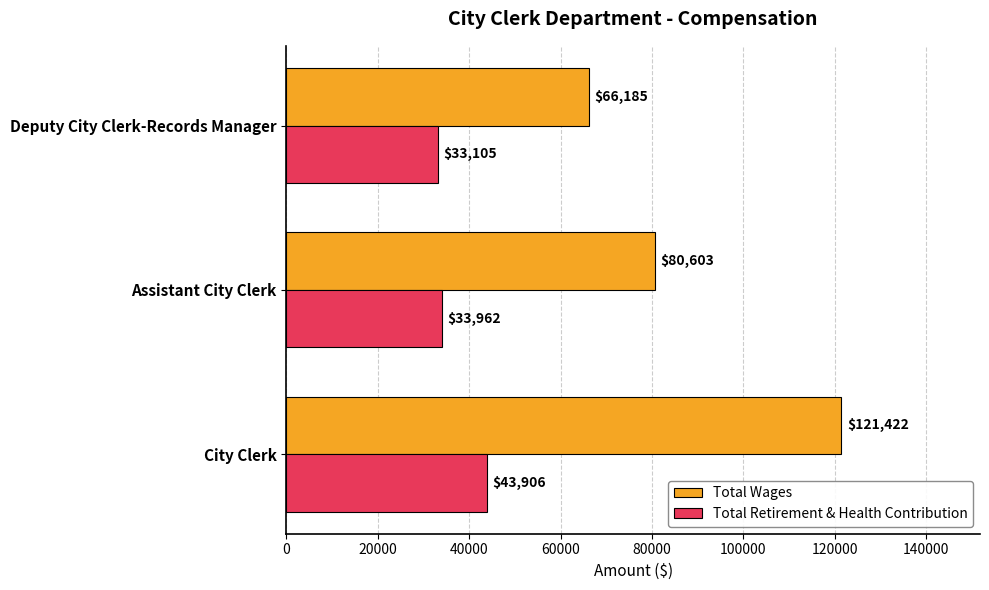

At which label does Total Retirement & Health Contribution reach its peak?

City Clerk